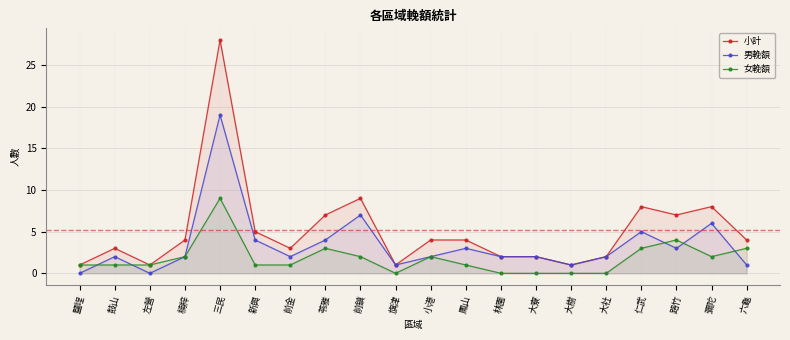

Where is the first local minimum for 男輓額?

左營